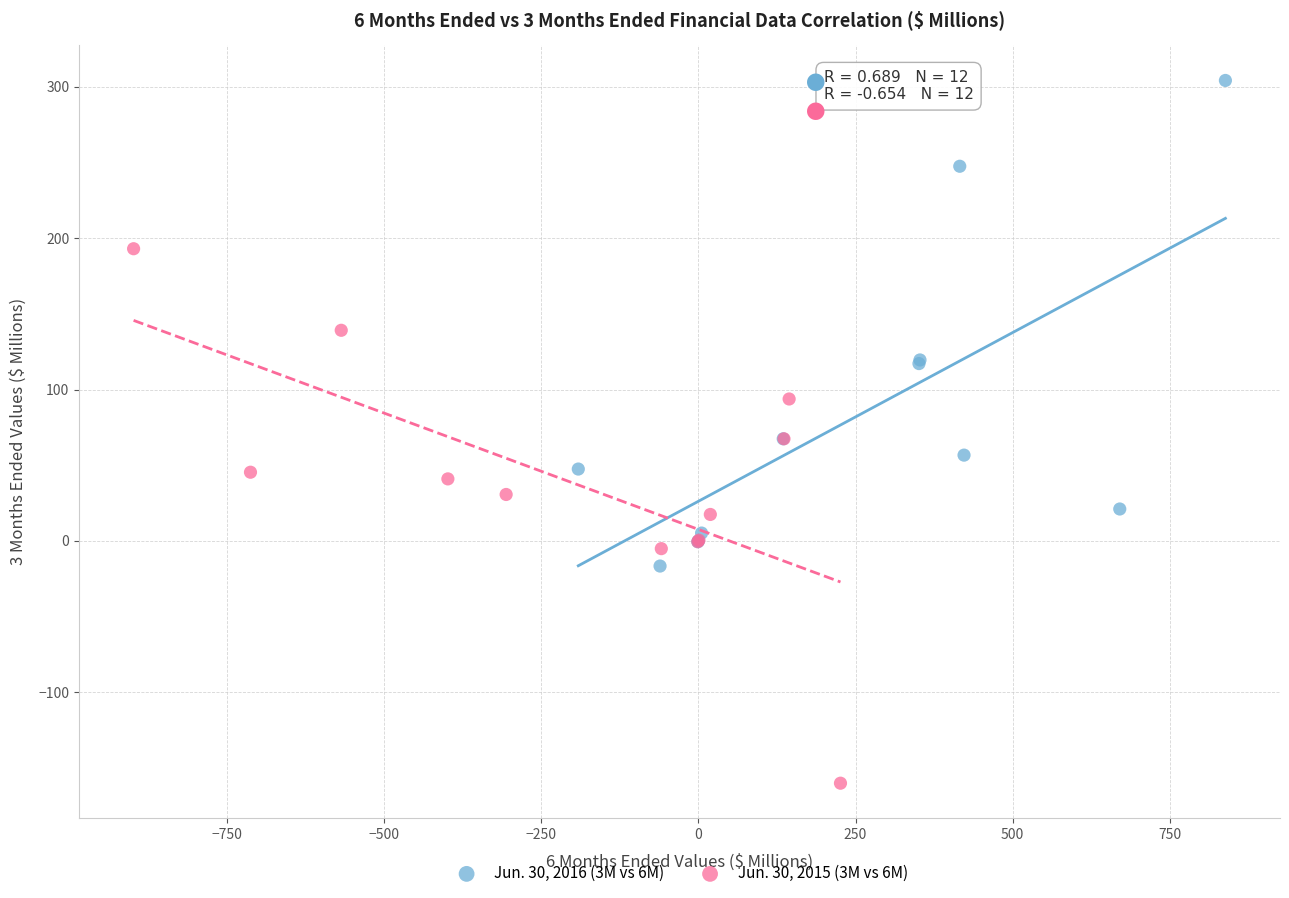

Which series contains the highest Y value?

Jun. 30, 2016 (3M vs 6M)